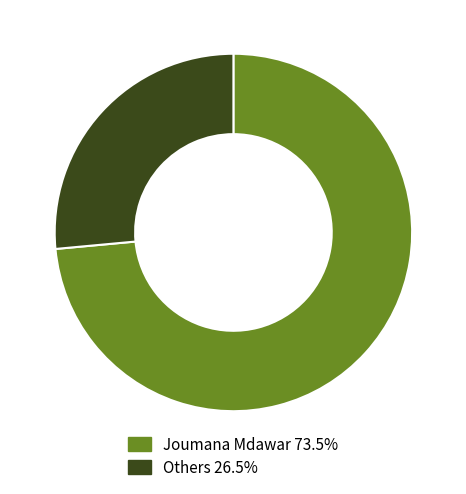

Is Joumana Mdawar 73.5% the majority of the pie?

Yes